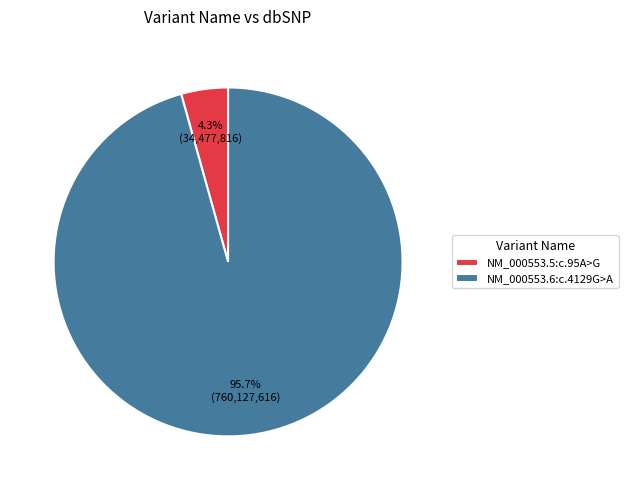

Rank the categories by value from highest to lowest.

NM_000553.6:c.4129G>A, NM_000553.5:c.95A>G